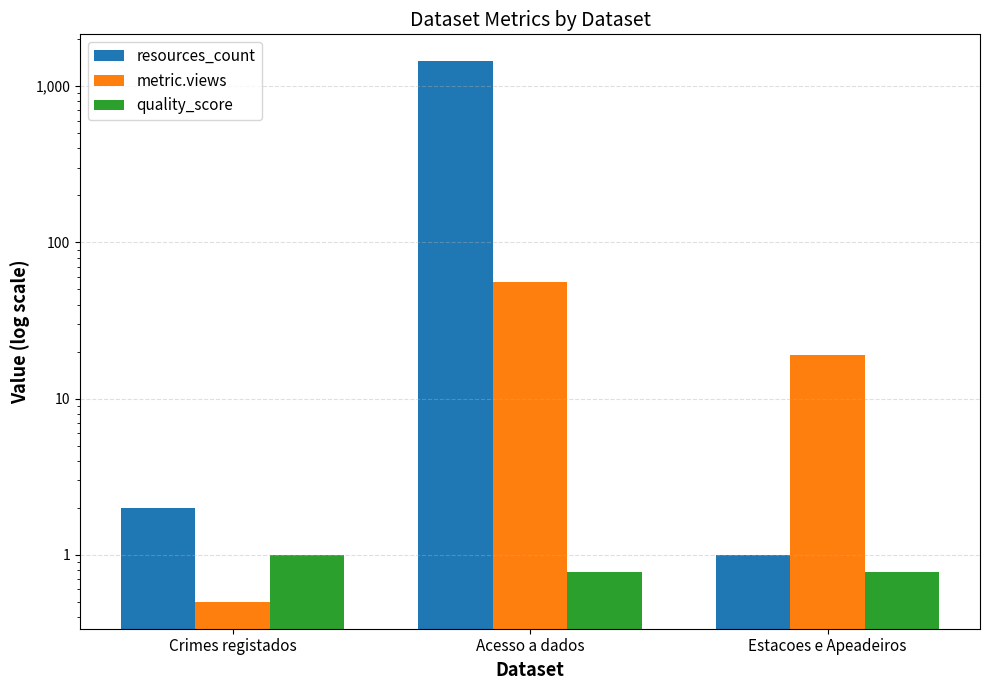

The value of quality_score at Crimes registados is 0.6. True or false?

False